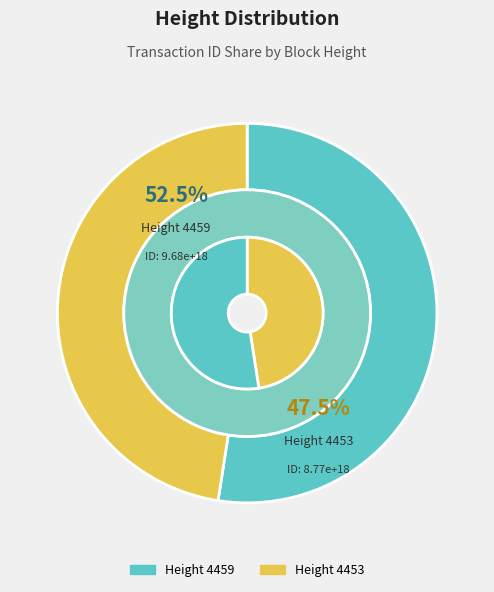

Do 4453 and 4459 together represent more than half of the pie?

Yes